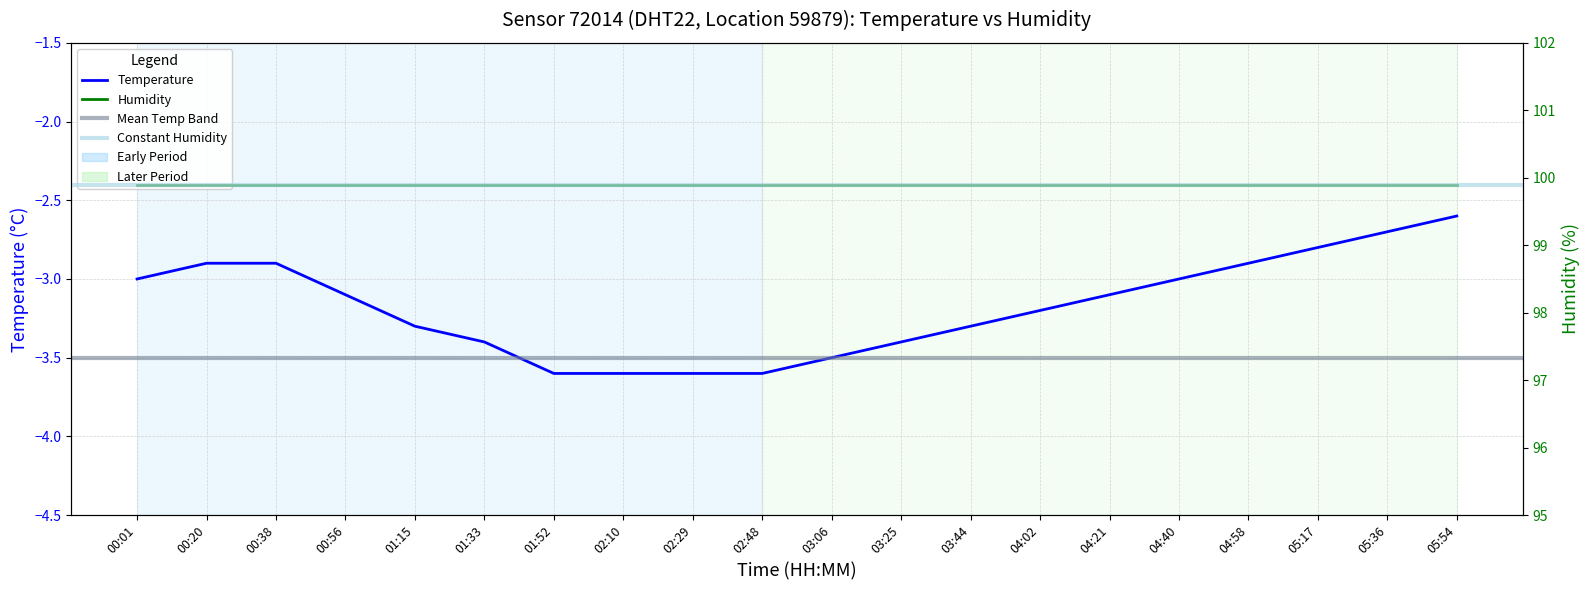

Reading left to right, transcribe all the data shown in this chart.

-3.0	-2.9	-2.9	-3.1	-3.3	-3.4	-3.6	-3.6	-3.6	-3.6	-3.5	-3.4	-3.3	-3.2	-3.1	-3.0	-2.9	-2.8	-2.7	-2.6